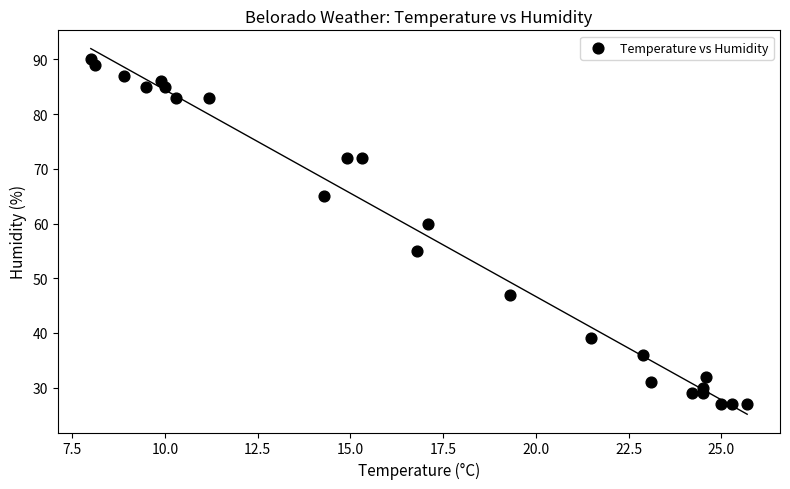

What is the range of Y values (max minus min)?

63